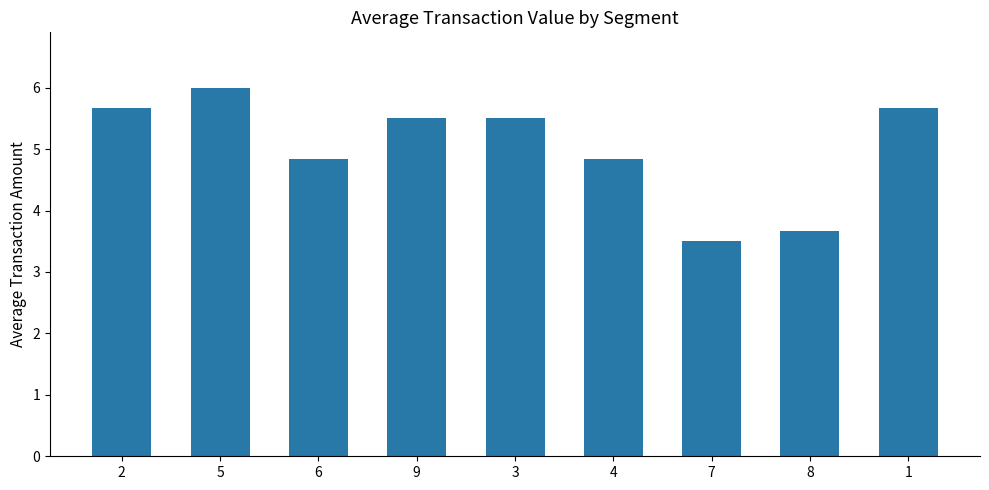

The chart shows a value of 3.7 at 8. True or false?

True